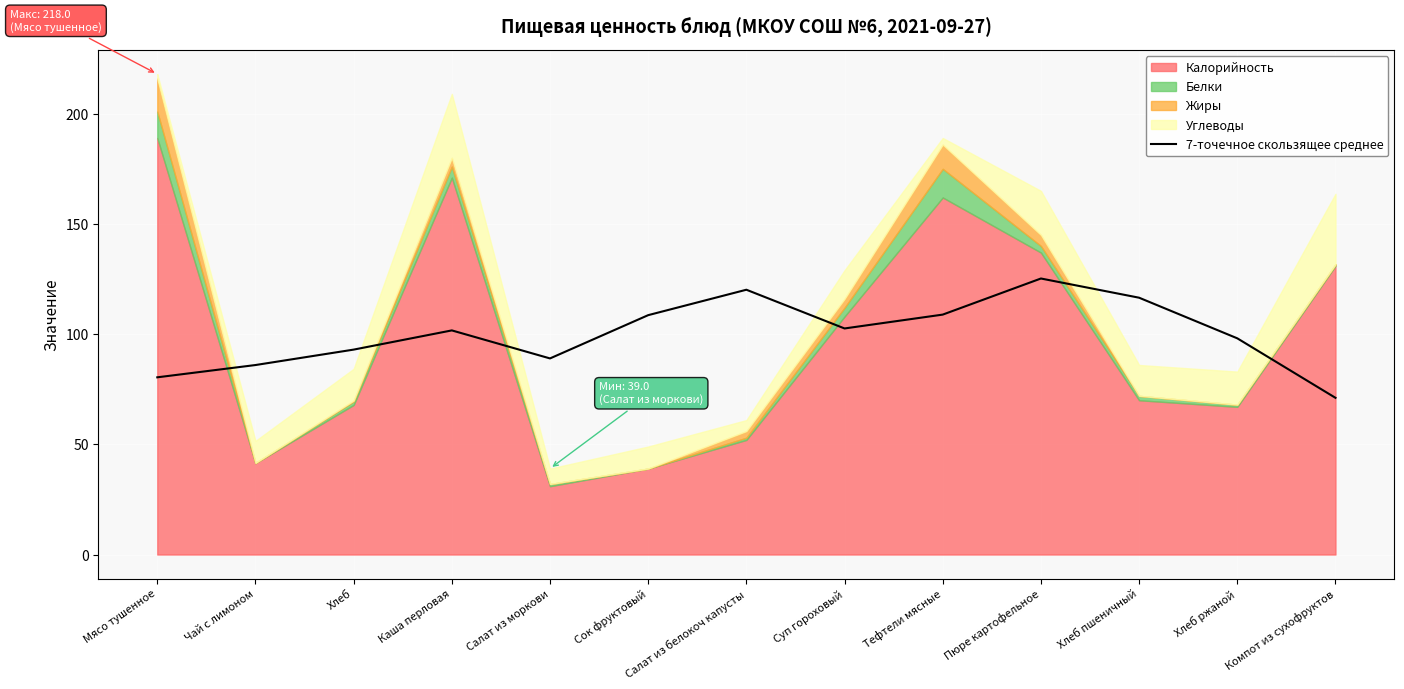

Reading right to left, what are all the values shown in this chart?

71.1	98.1	116.5	125.2	108.9	102.6	120.1	108.6	89.0	101.7	93.0	86.0	80.4